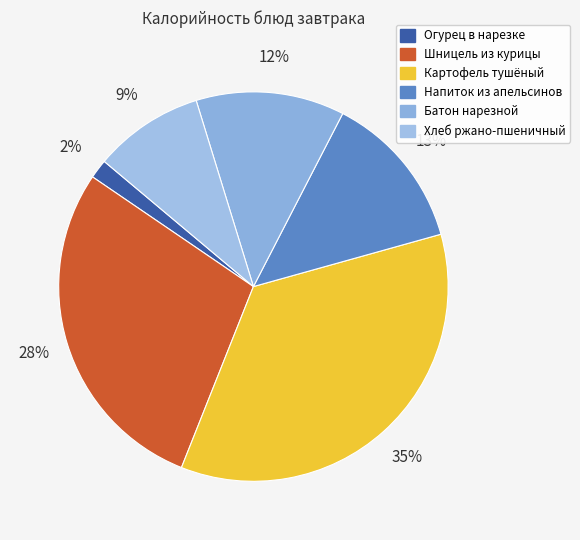

Is it true that Огурец в нарезке is 2% of the pie?

True